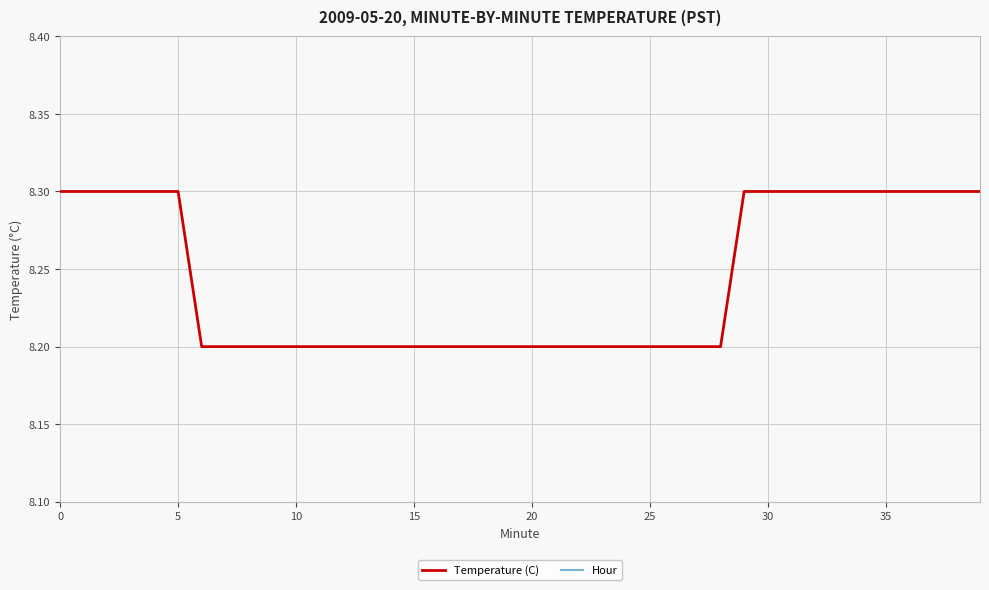

List the series in order of their overall mean, lowest first.

Hour, Temperature (C)